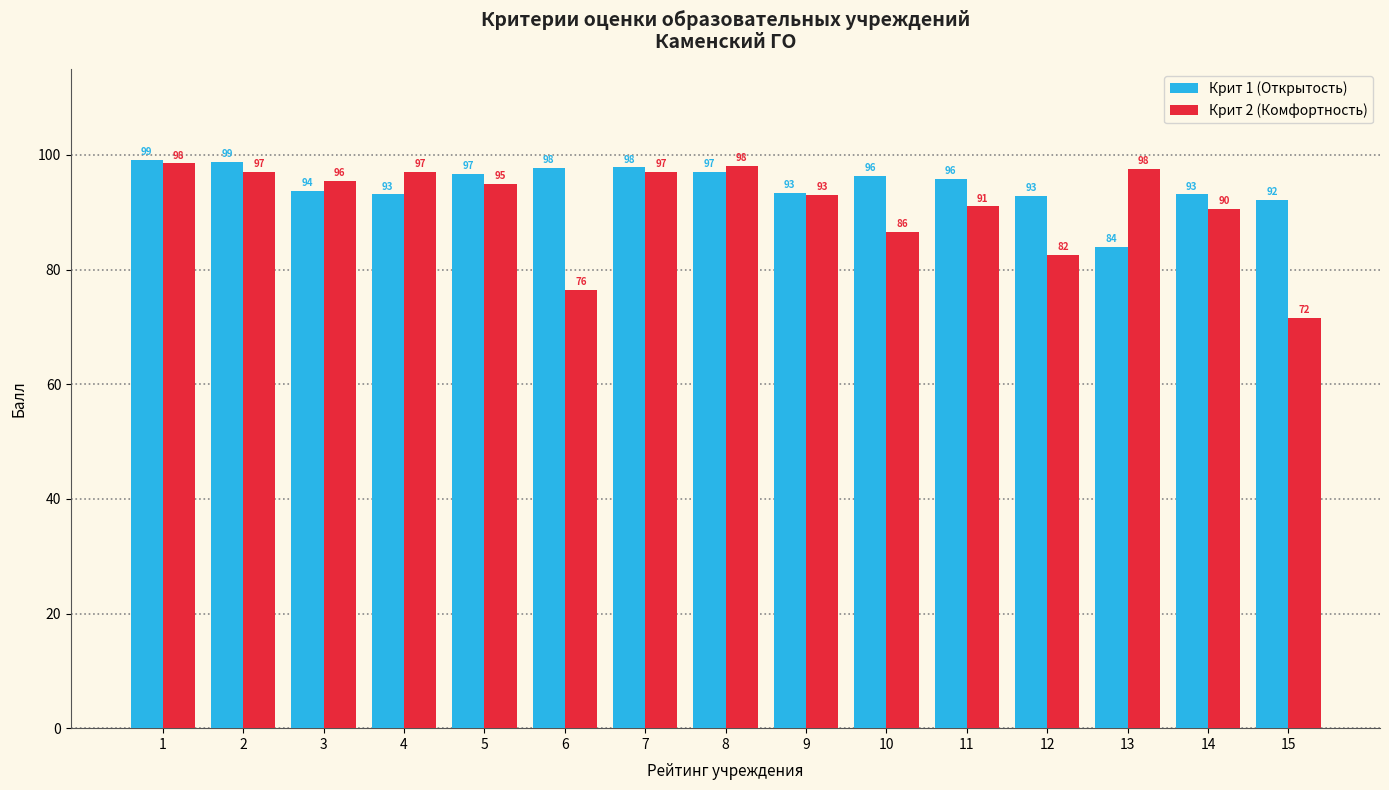

Count the number of data series in this chart.

2